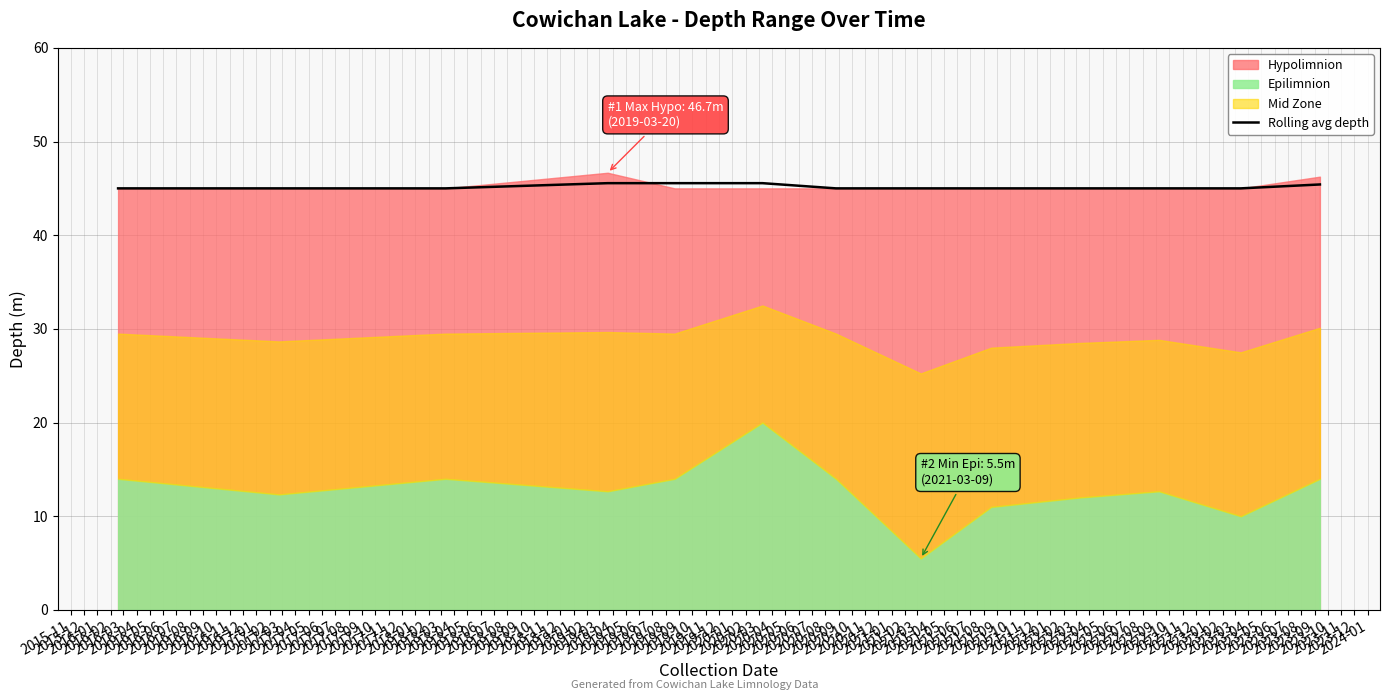

What is the minimum value for Rolling avg depth?

45.0